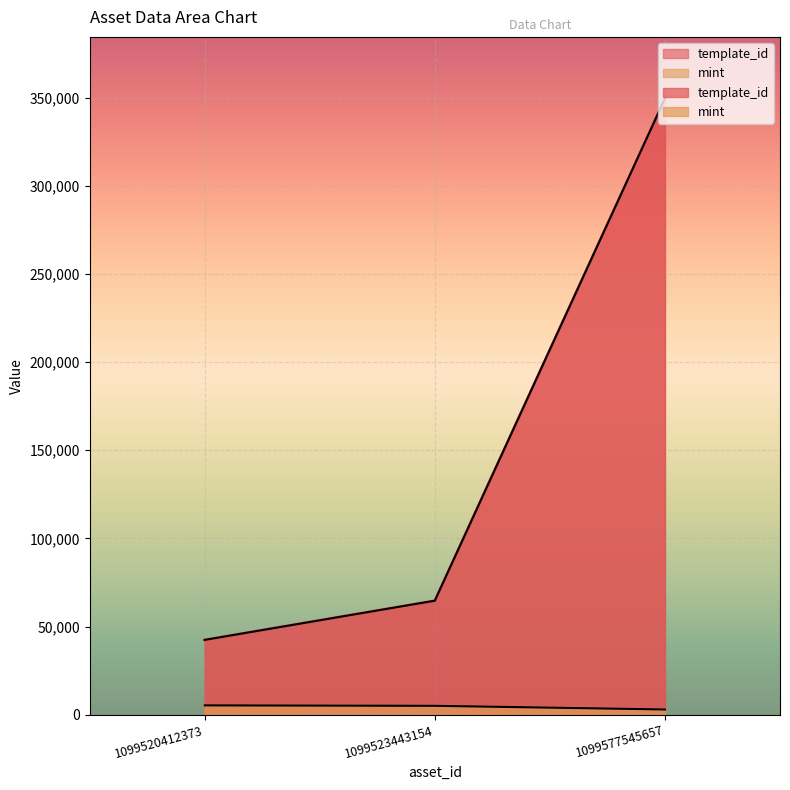

What is the total value across all series at 1099523443154?

69690